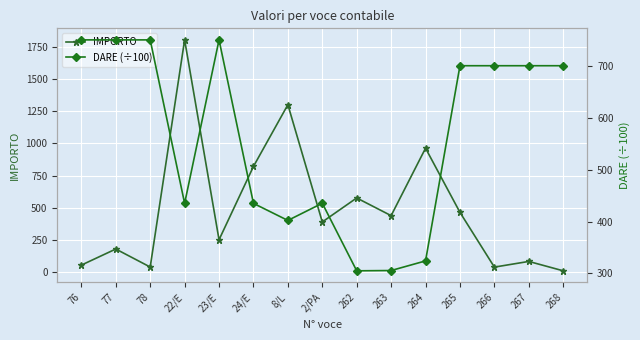

Rank the series by their average value, from lowest to highest.

IMPORTO, DARE (÷100)